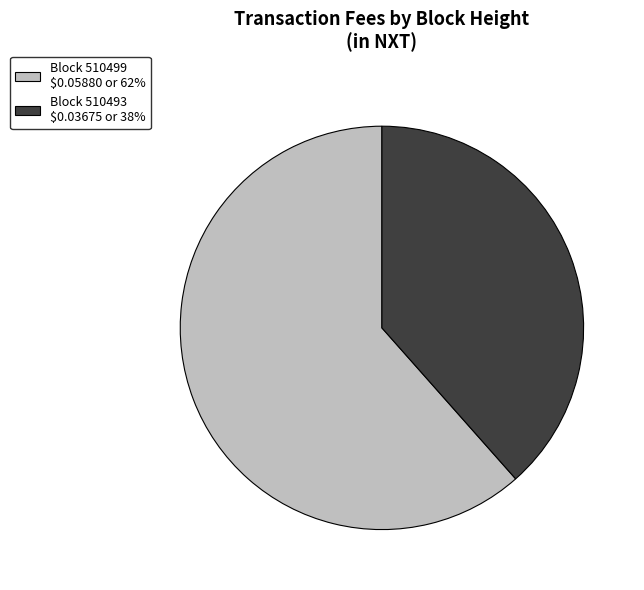

What is the largest slice in the pie chart?

Block 510499 $0.05880 or 62%